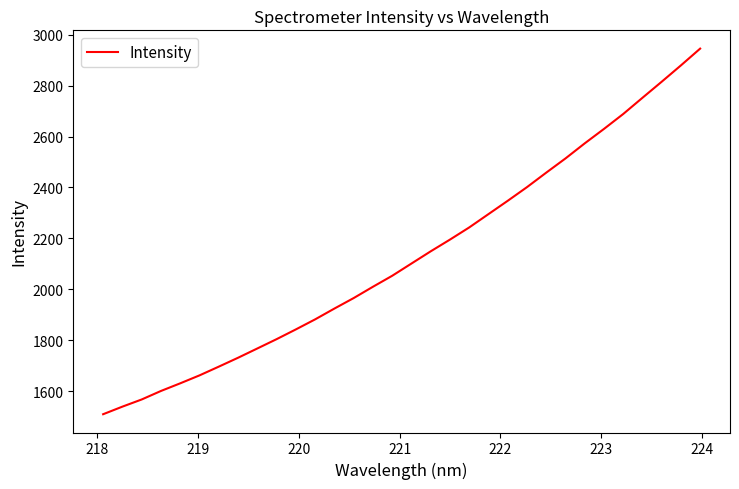

How many lines are shown in the chart?

1